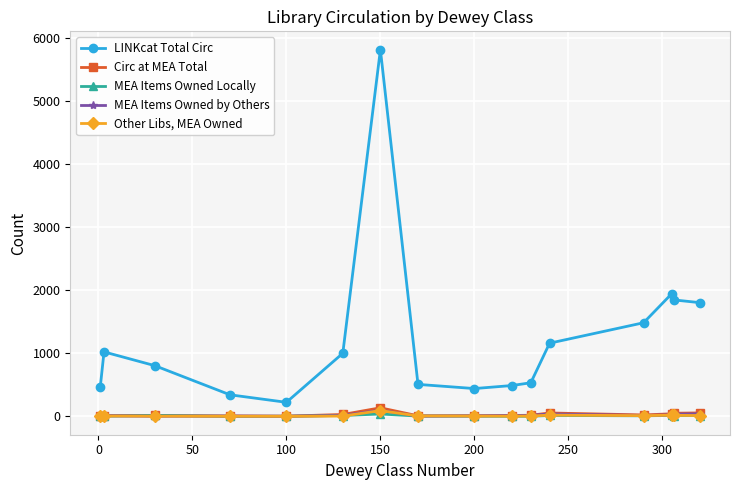

What is the greatest value displayed?

5811